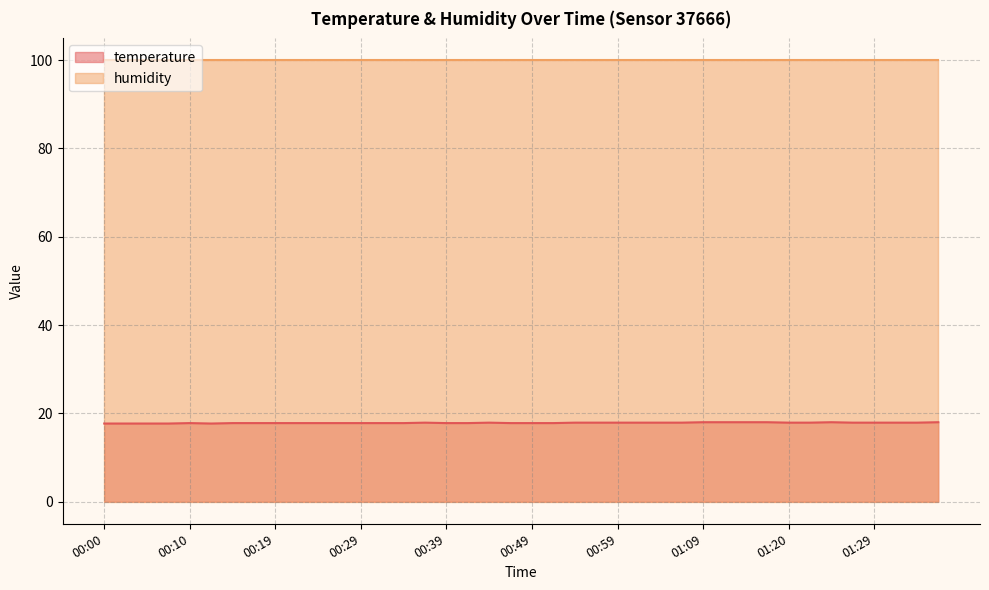

True or false: the data shows 5.2 at 00:07.

False